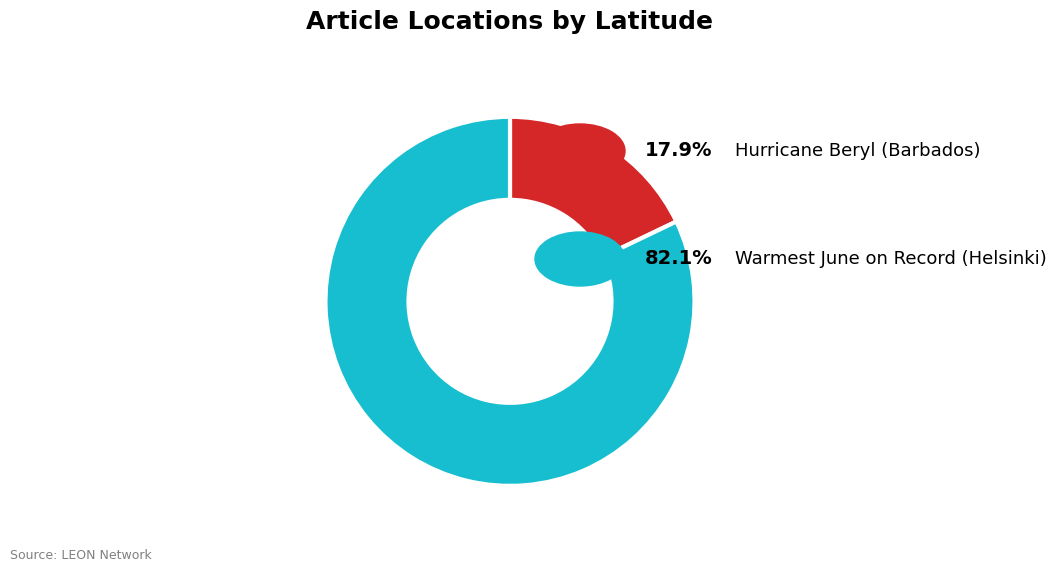

Is there a majority slice in this chart?

Yes